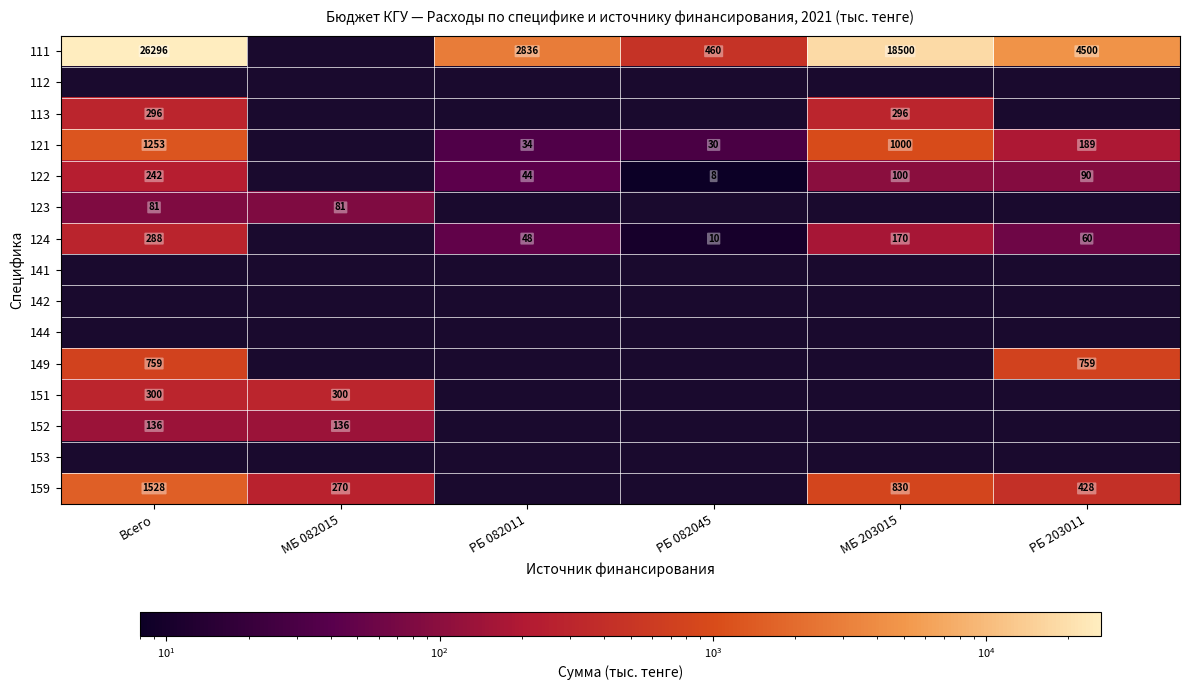

The 122 series shows 44 at РБ 082011. True or false?

True